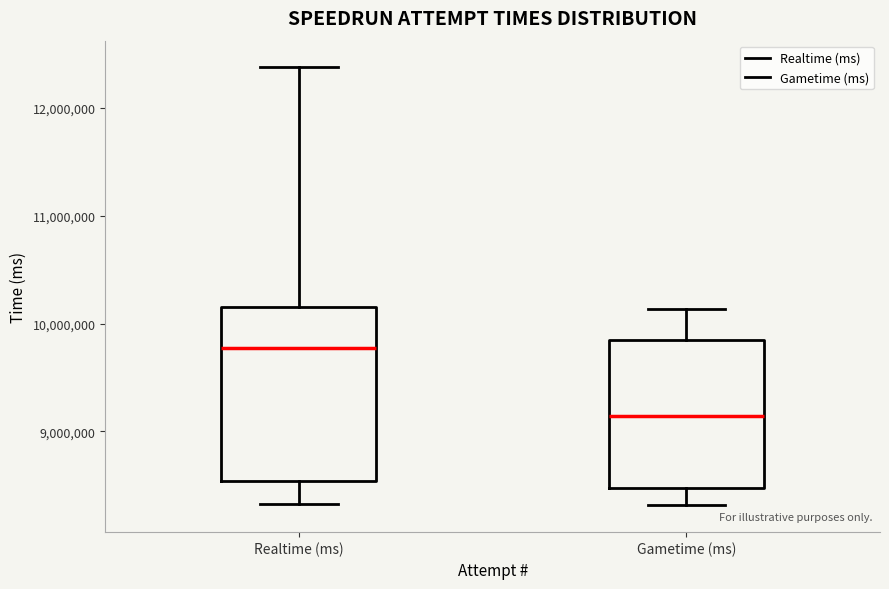

Where is the upper edge of the box for Gametime (ms) on the y-axis? The values are not printed on the chart, so give them approximately, as read against the axis.

9800000